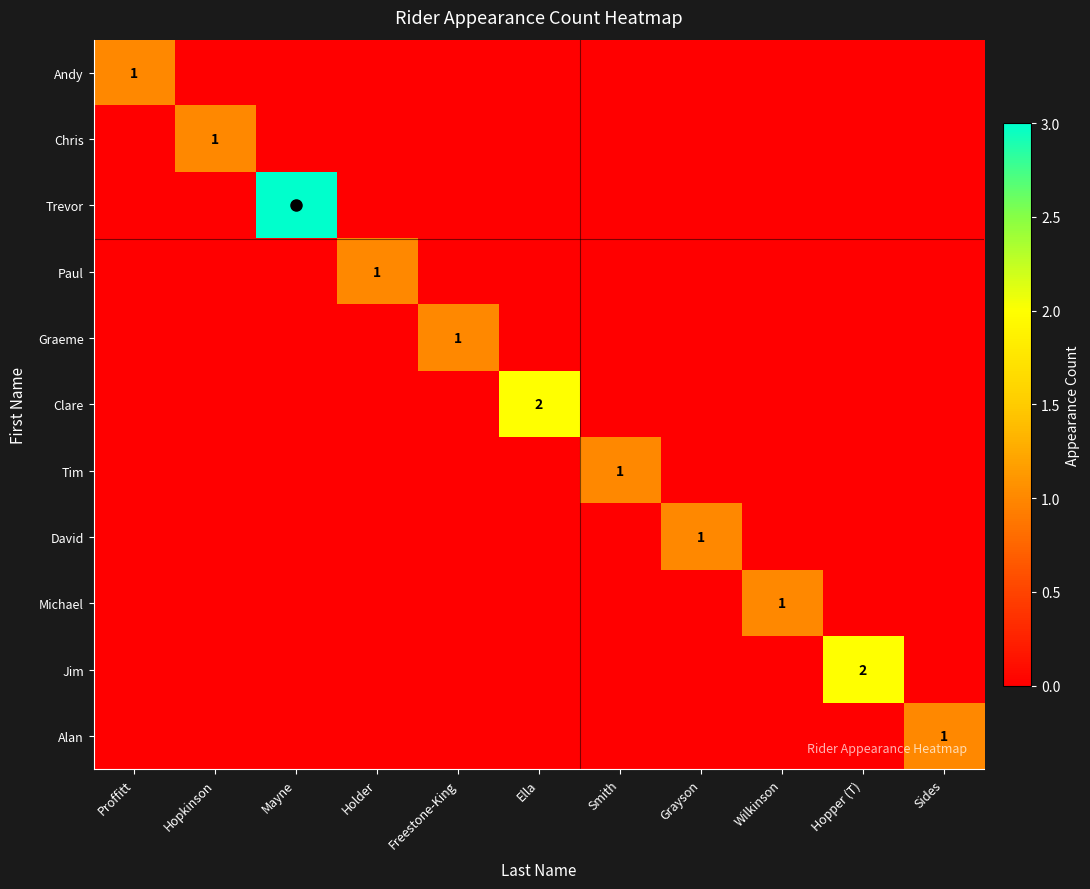

Is it true that Trevor equals 1 at Grayson?

False